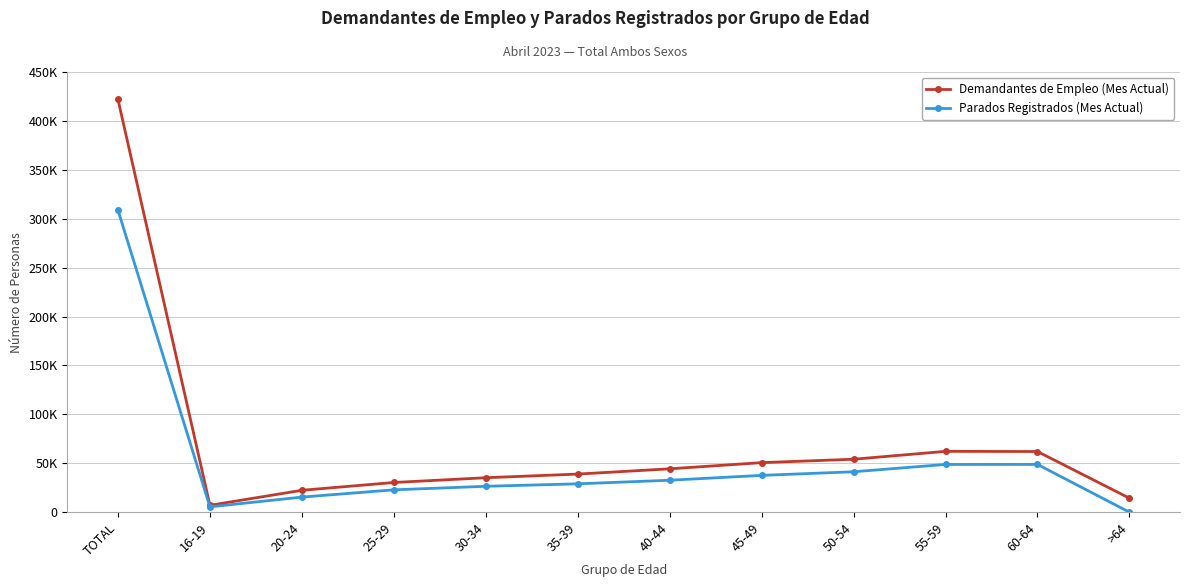

What is the difference between the highest and lowest values at 45-49?

13021